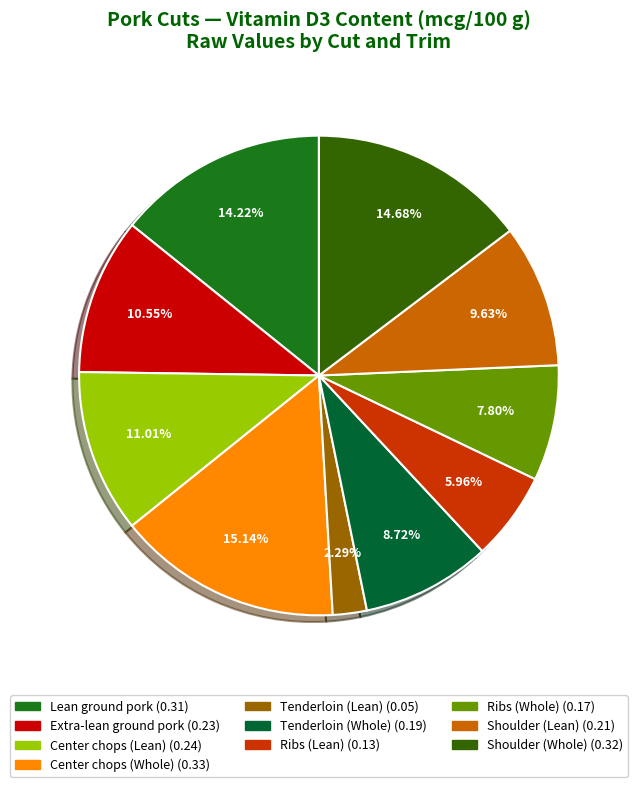

What percentage is the Center chops (Lean) slice, to the nearest percent?

11%